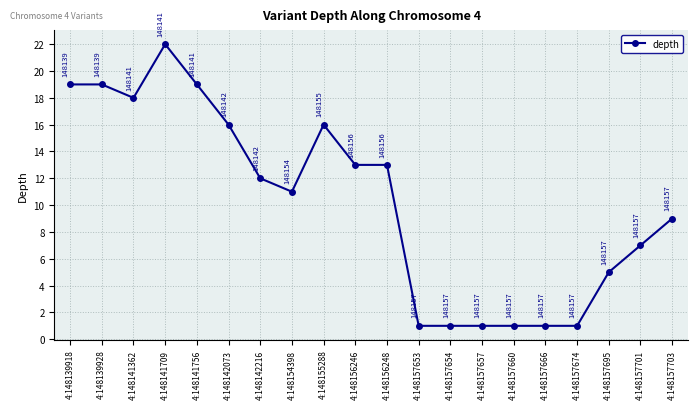

True or false: the data shows 16 at 4:148155288.

True